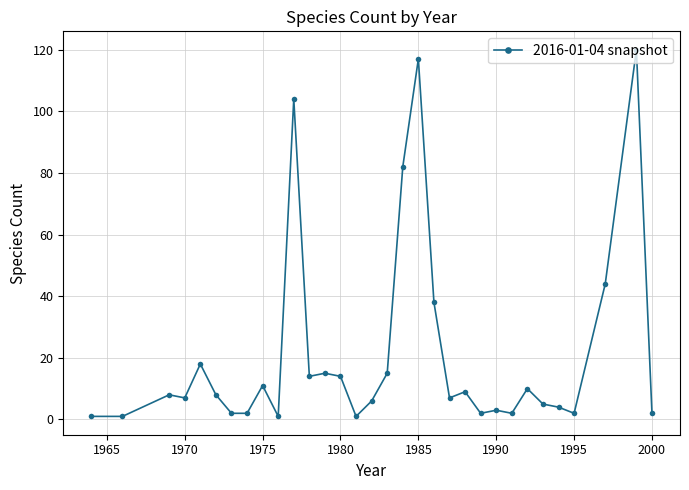

What is the value of the 31st point from the left?

120